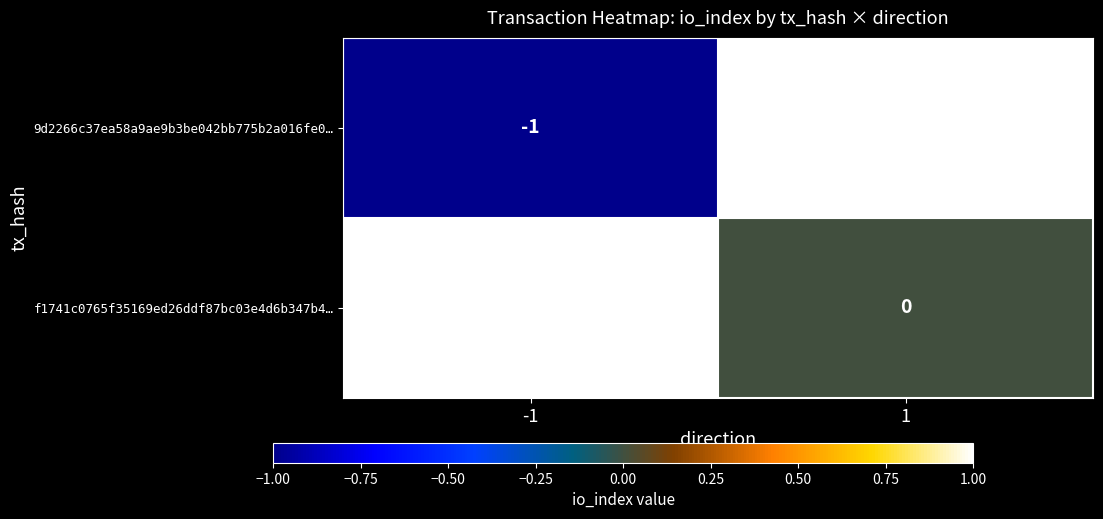

Count the number of data series in this chart.

2